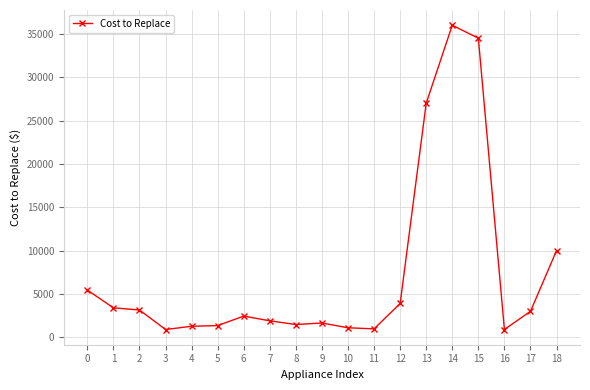

Which category has the highest value across all series?

14